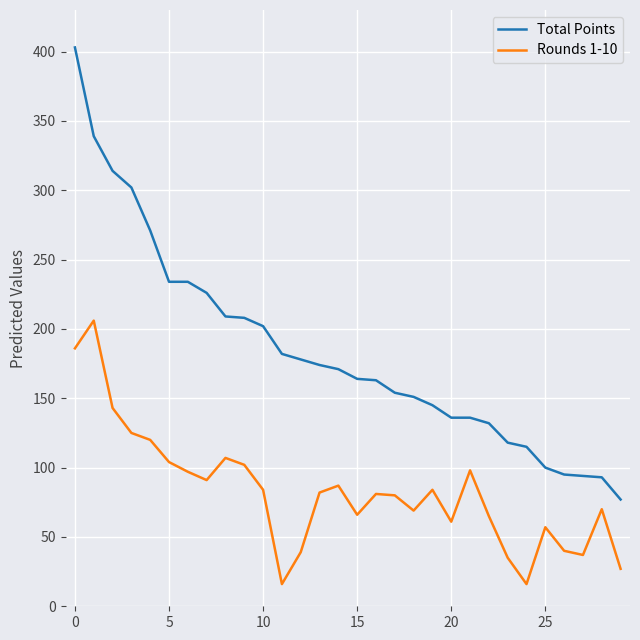

Count the number of categories in the chart.

30